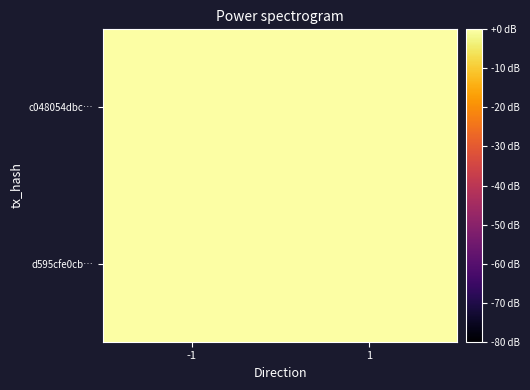

At how many categories does at least one series exceed 2?

1